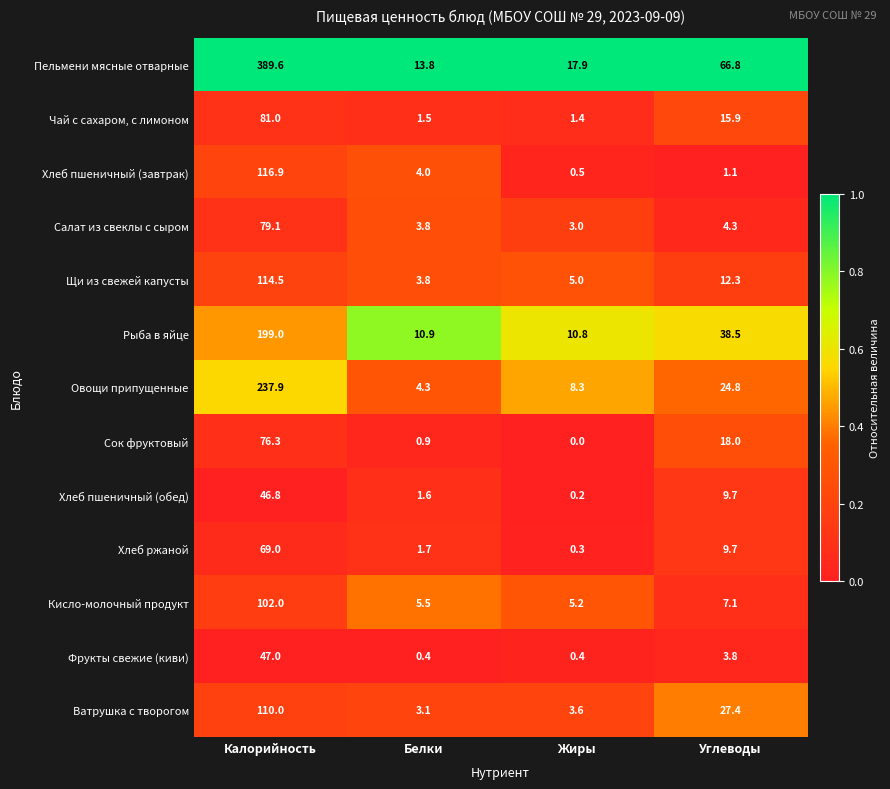

Between Калорийность and Углеводы, which series saw the biggest shift?

Пельмени мясные отварные